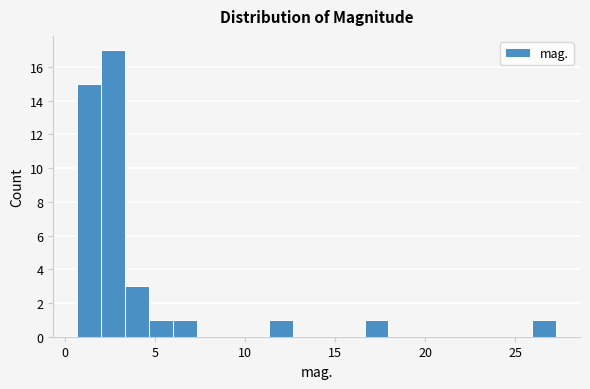

Read against the x-axis, roughly where is the centre of the tallest bar?

2.5